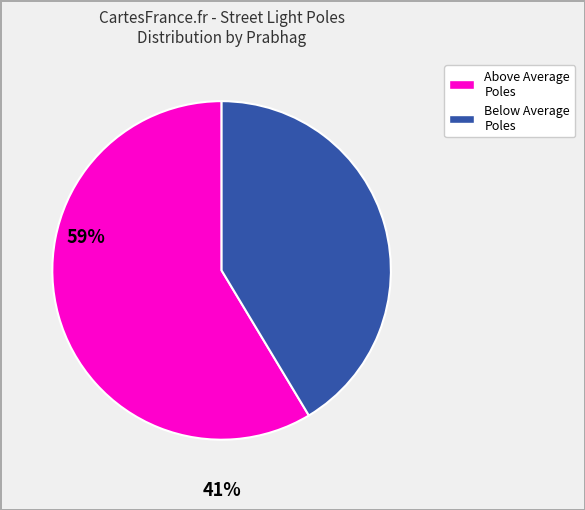

Is there a majority slice in this chart?

Yes